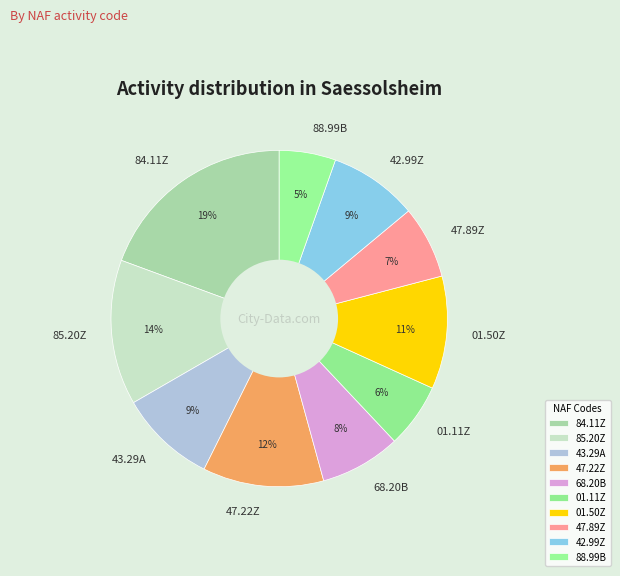

What percentage is the 01.11Z slice, to the nearest percent?

6%